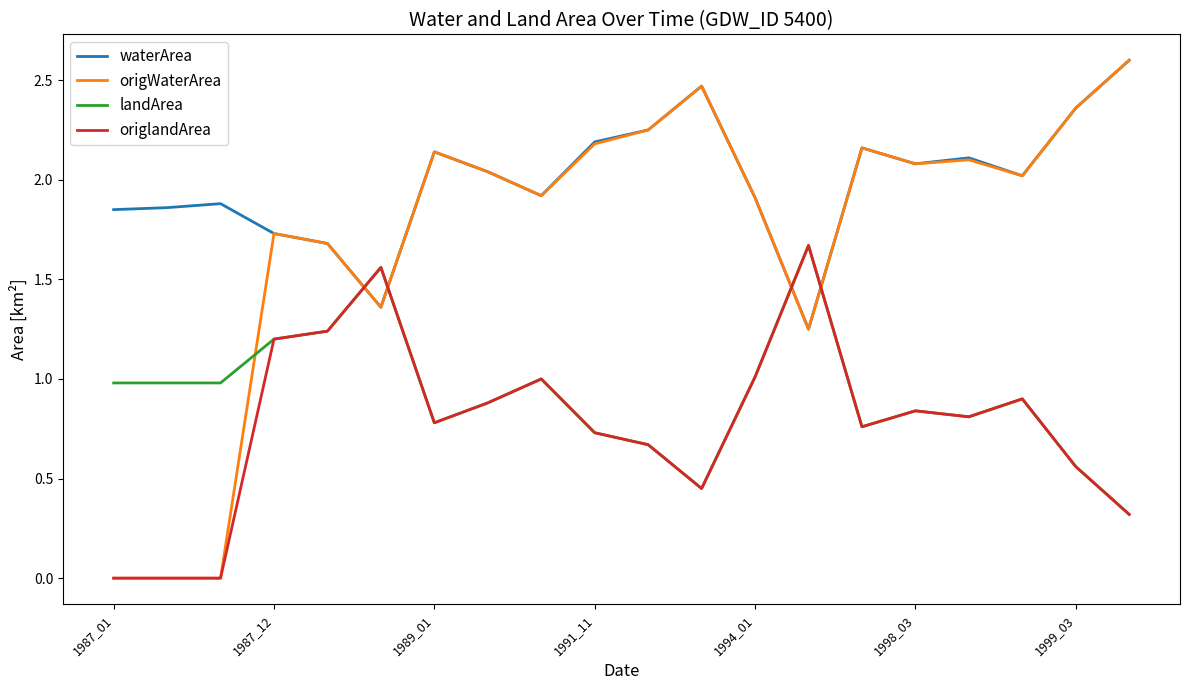

Which series has the largest range (max minus min)?

origWaterArea